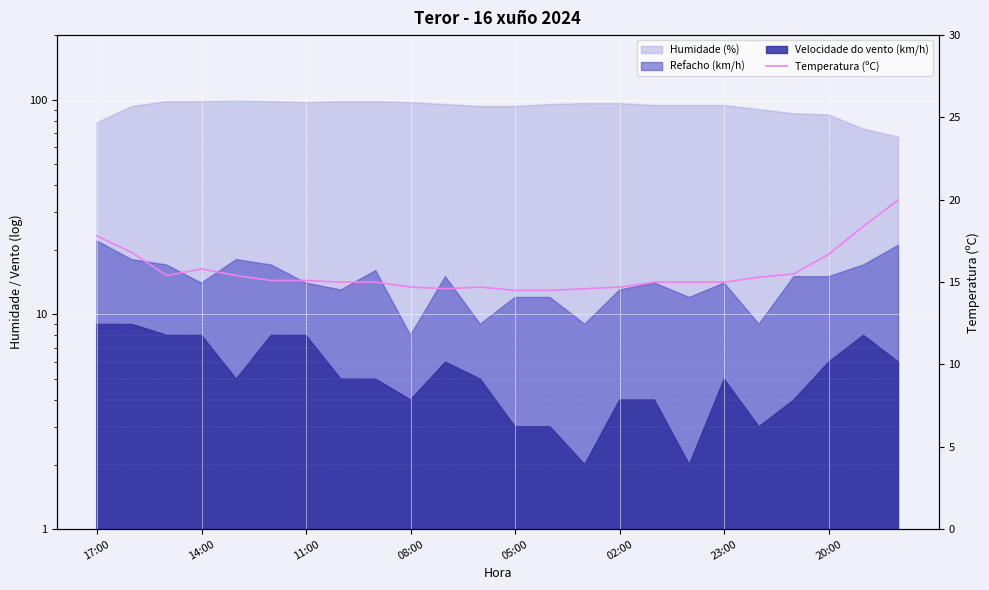

What is the difference between the values at 23 and 18?

5.0